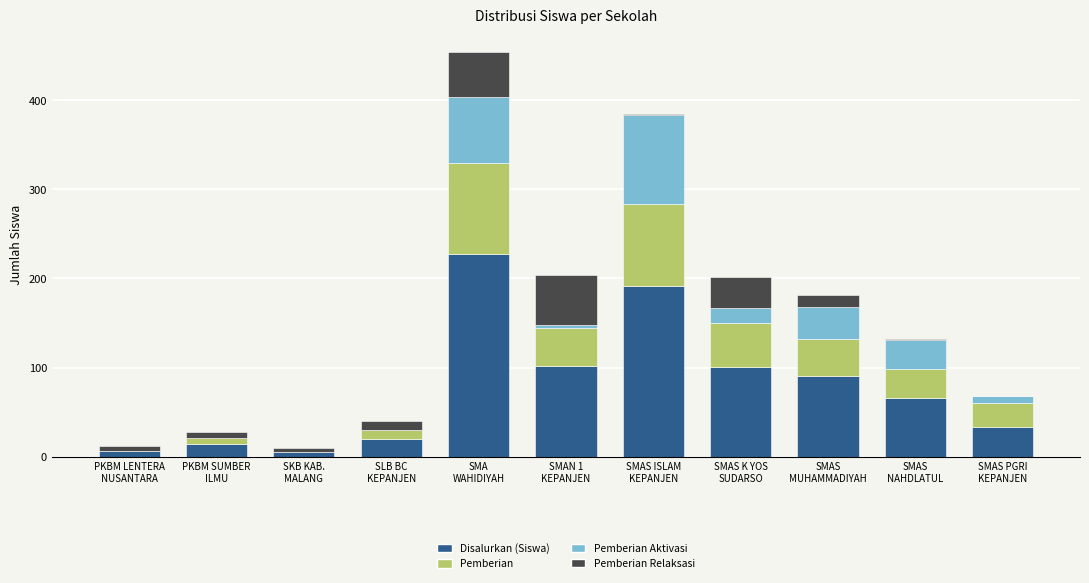

How many series are shown in this chart?

4